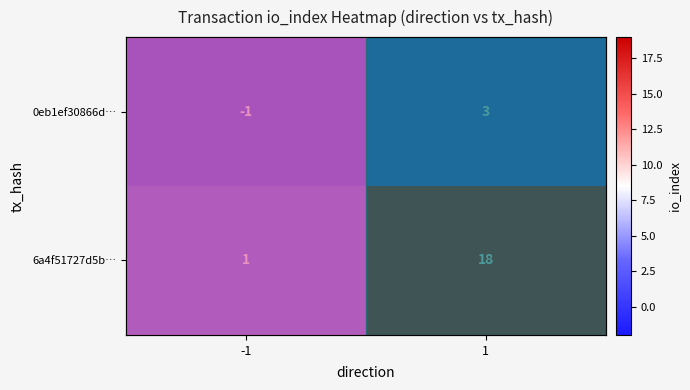

List the series in order of their overall mean, lowest first.

0eb1ef30866d…, 6a4f51727d5b…